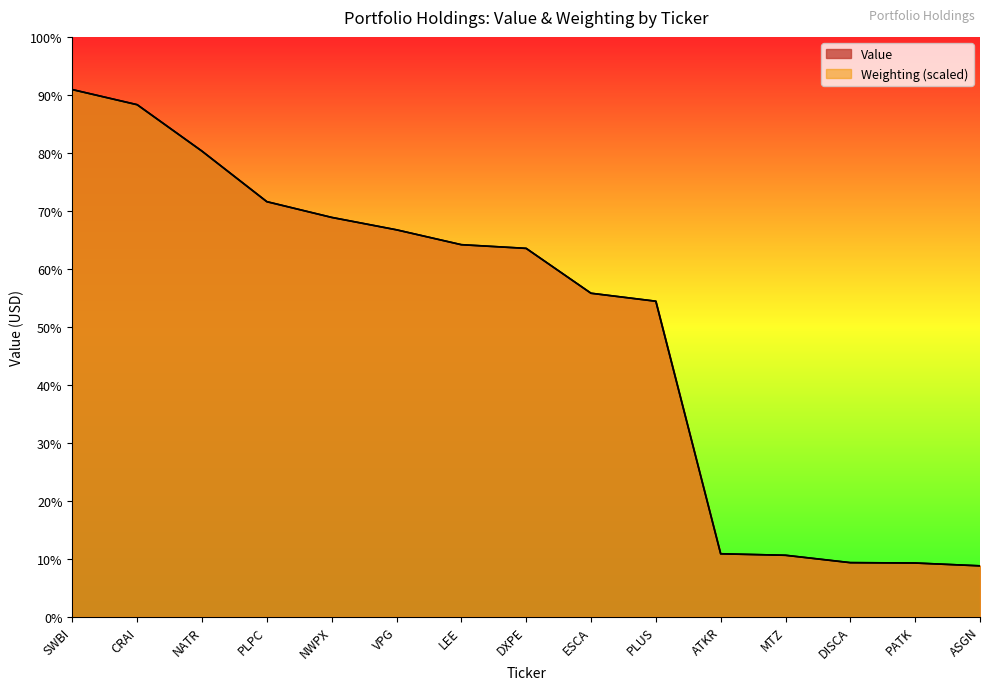

After their last crossing, which series has the higher values: Weighting or Value?

Value